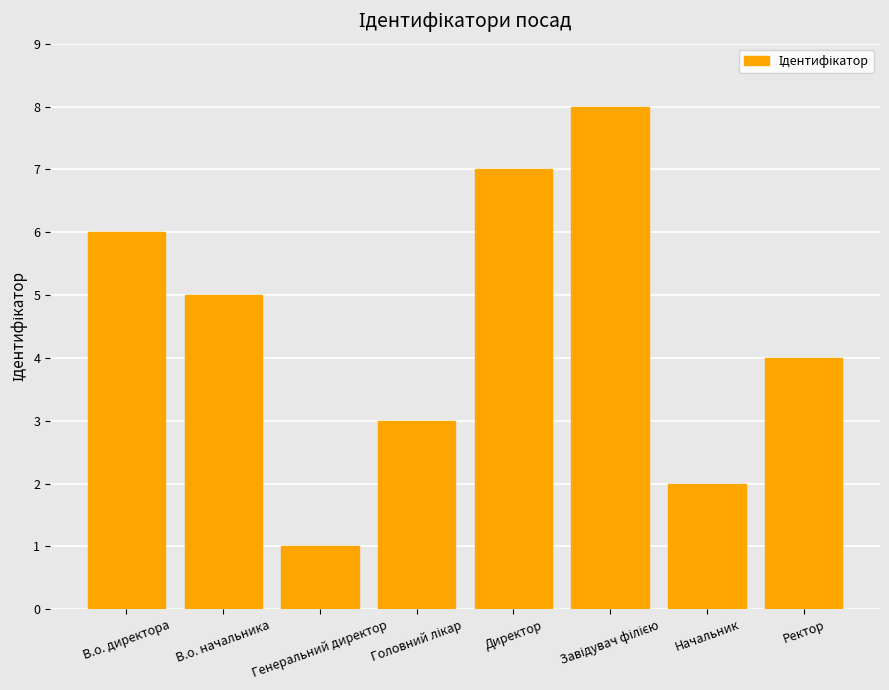

What is the label of the 1st bar from the left?

В.о. директора